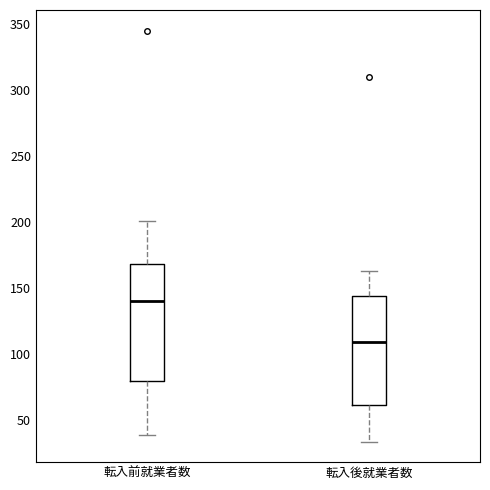

Reading left to right, read every box against the y-axis: the position of its median line, the range the box covers, and the ends of its whiskers. The values are not printed on the chart, so give them approximately, as read against the axis.

転入前就業者数: median 140, box 80 to 170, whiskers 40 to 200
転入後就業者数: median 110, box 60 to 145, whiskers 35 to 165